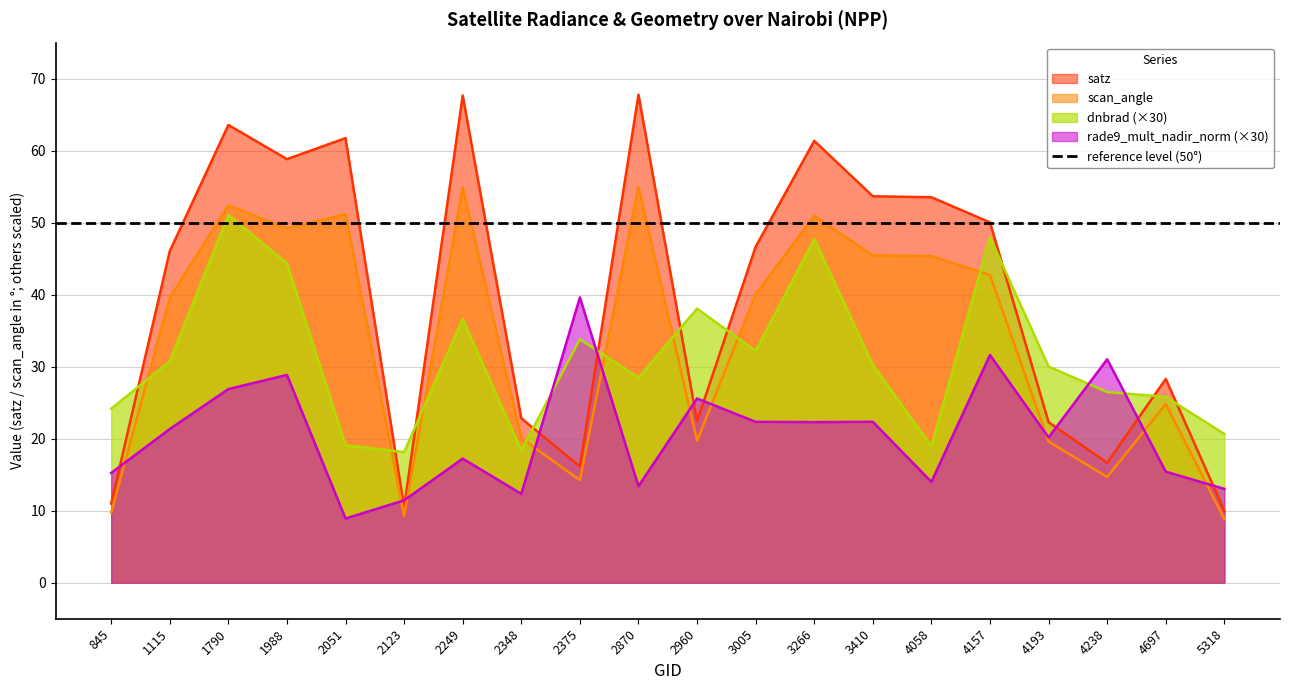

Between 2960 and 4157, which is larger?

4157